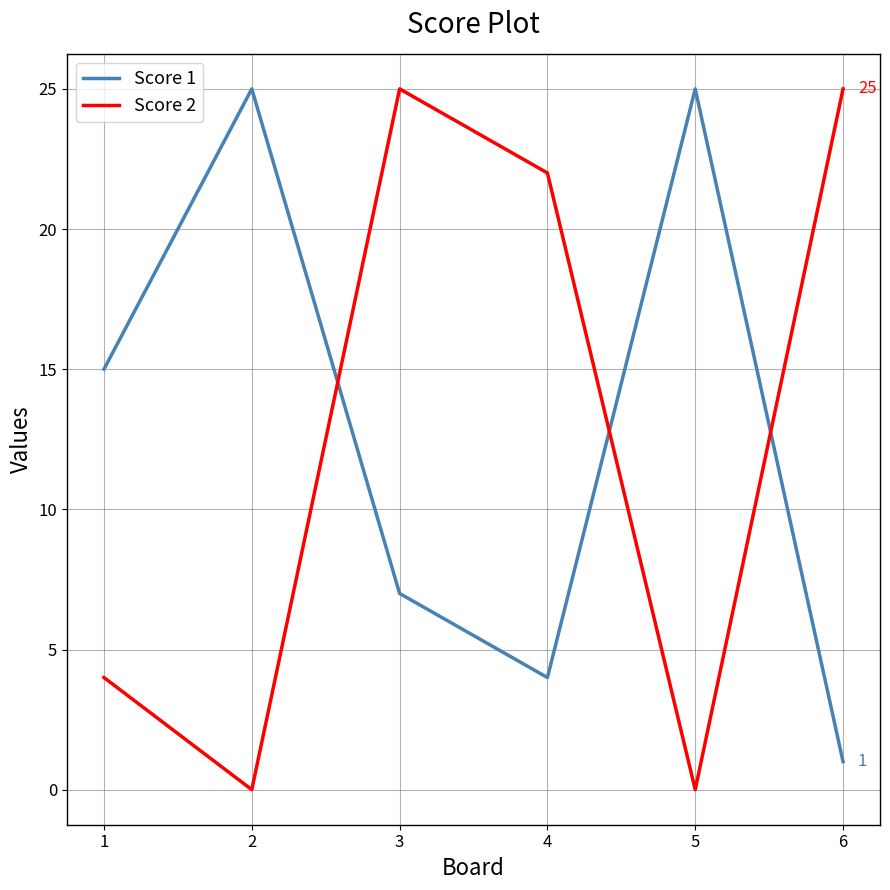

Count the Score 1 values in the range 4 to 25.

5